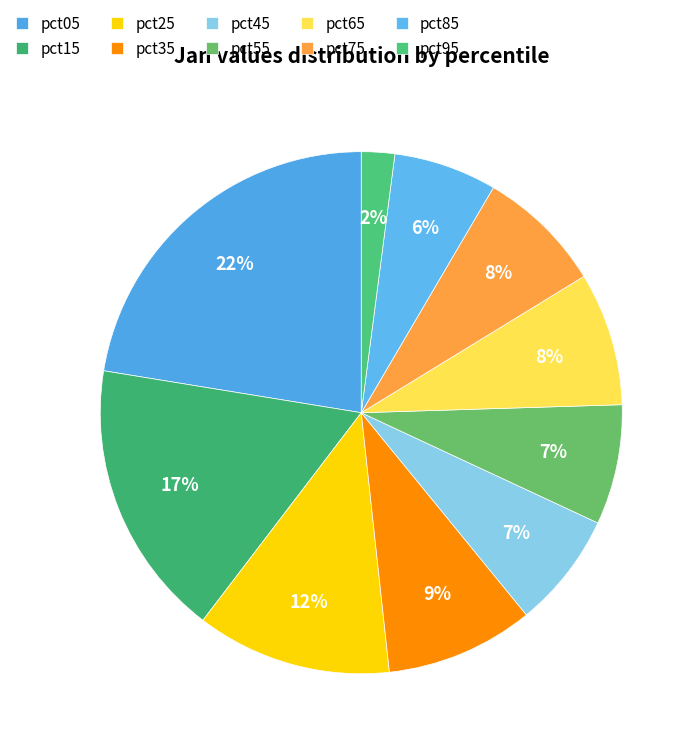

Is pct65 the majority of the pie?

No